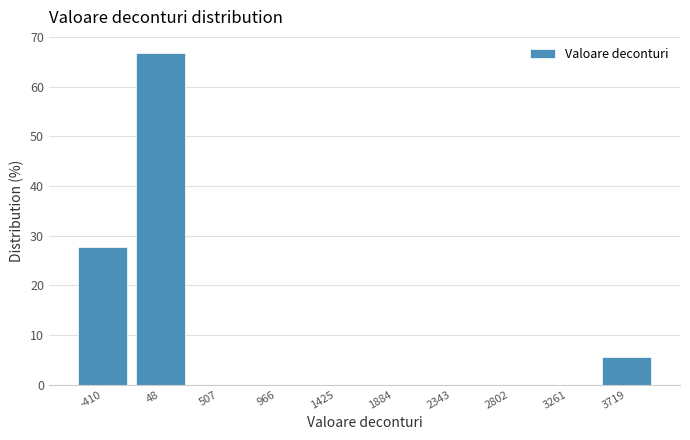

Reading left to right, transcribe this chart: for each bar, give the range it covers on the x-axis and its height. Neither the bar edges nor the heights are printed on the chart, so give them approximately, as read against the axes.

-650 to -200: 28
-200 to 300: 67
300 to 750: 0
750 to 1200: 0
1200 to 1650: 0
1650 to 2100: 0
2100 to 2550: 0
2550 to 3050: 0
3050 to 3500: 0
3500 to 3950: 6